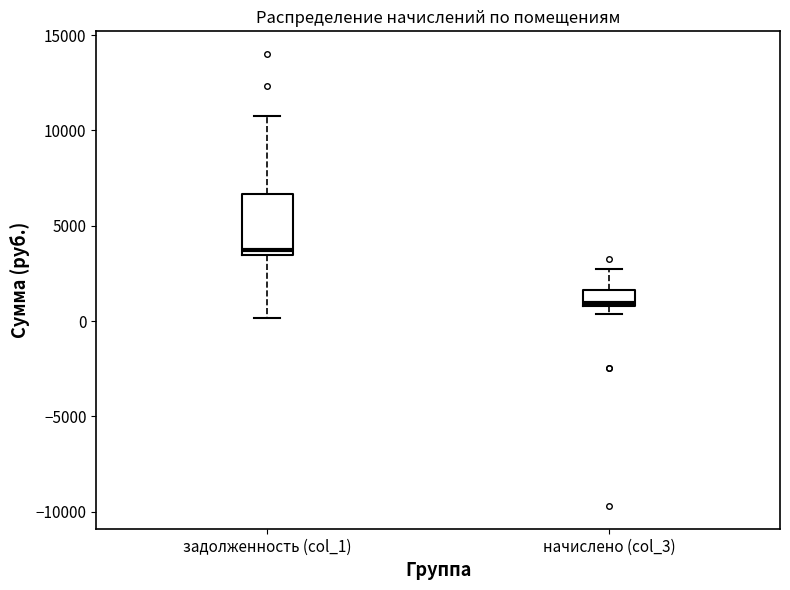

Which box is the tallest, from its lower edge to its upper edge?

задолженность (col_1)